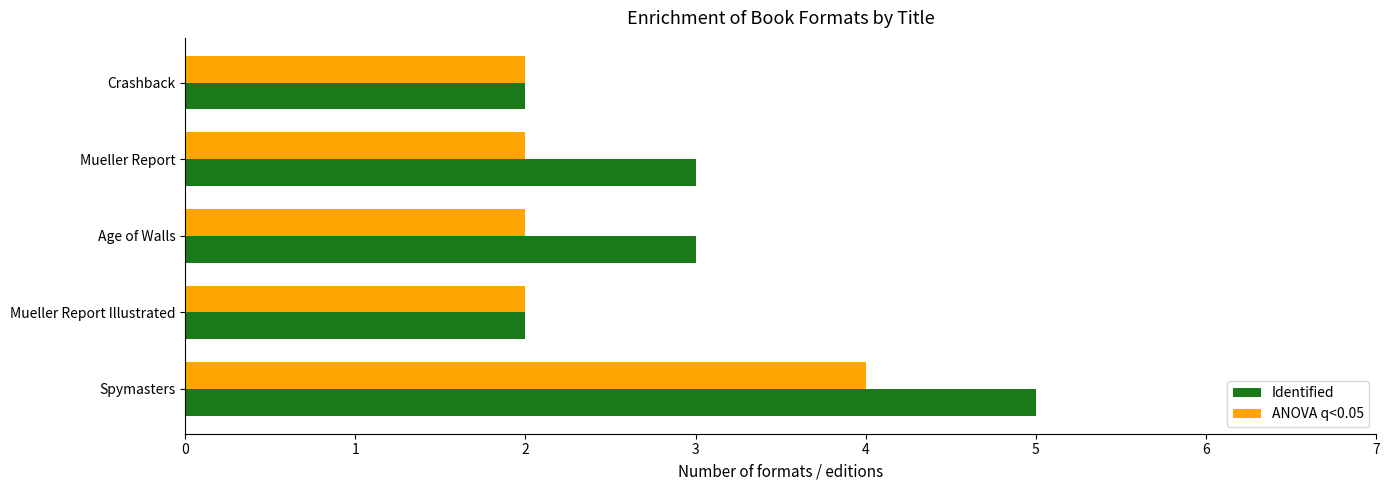

List the series in order of their peak value, highest first.

Identified, ANOVA q<0.05